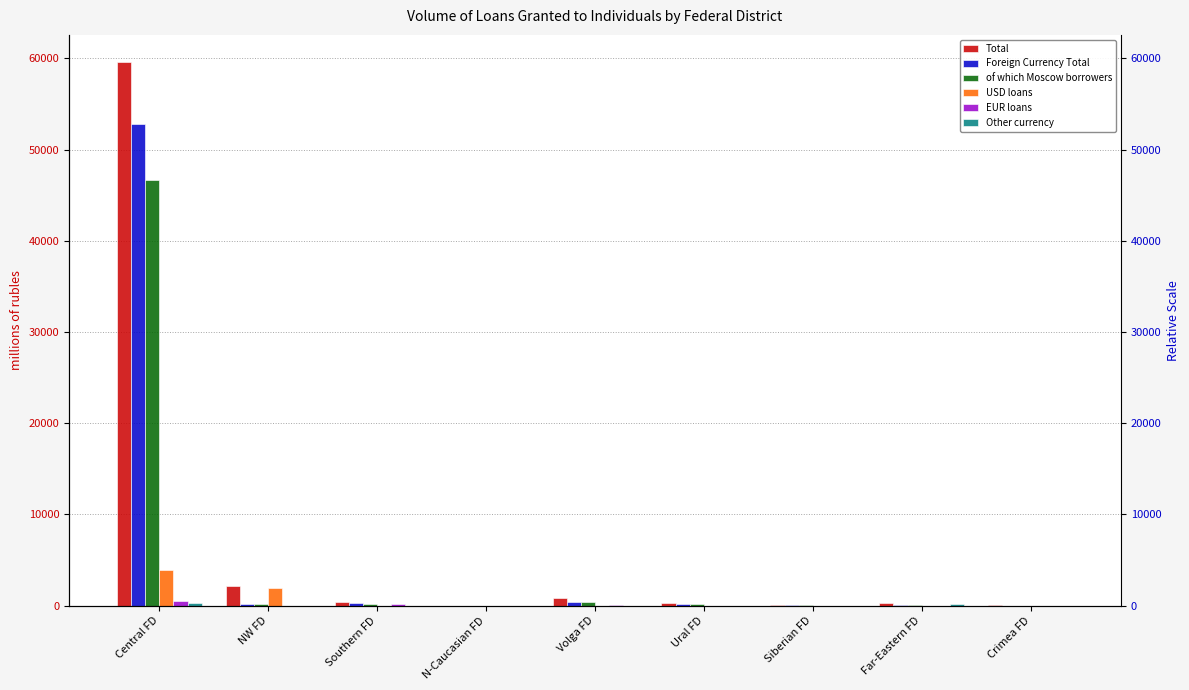

Which series has the largest range (max minus min)?

Total